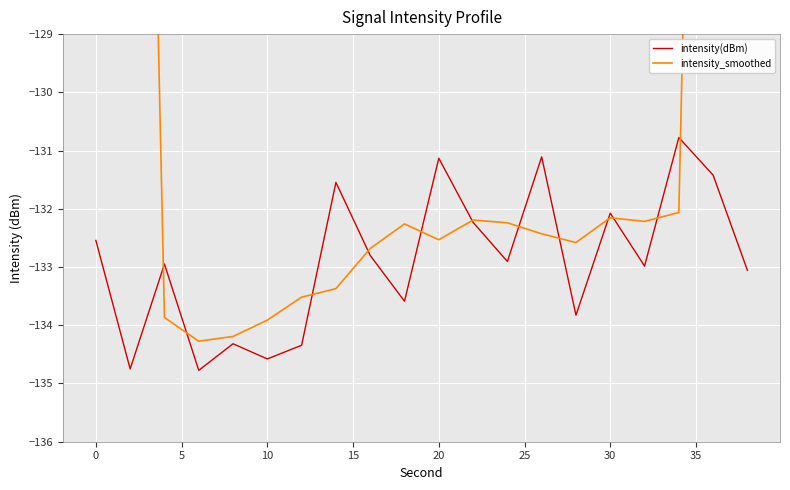

Reading left to right, extract all data points from this chart.

intensity(dBm): -132.5	-134.8	-132.9	-134.8	-134.3	-134.6	-134.3	-131.5	-132.8	-133.6	-131.1	-132.2	-132.9	-131.1	-133.8	-132.1	-133.0	-130.8	-131.4	-133.1
intensity_smoothed: -80.0	-107.0	-133.9	-134.3	-134.2	-133.9	-133.5	-133.4	-132.7	-132.3	-132.5	-132.2	-132.2	-132.4	-132.6	-132.2	-132.2	-132.1	-105.6	-79.1